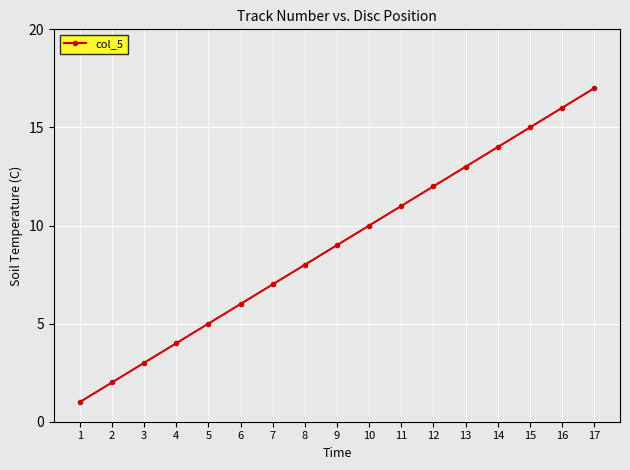

The chart shows a value of 4 at 17. True or false?

False